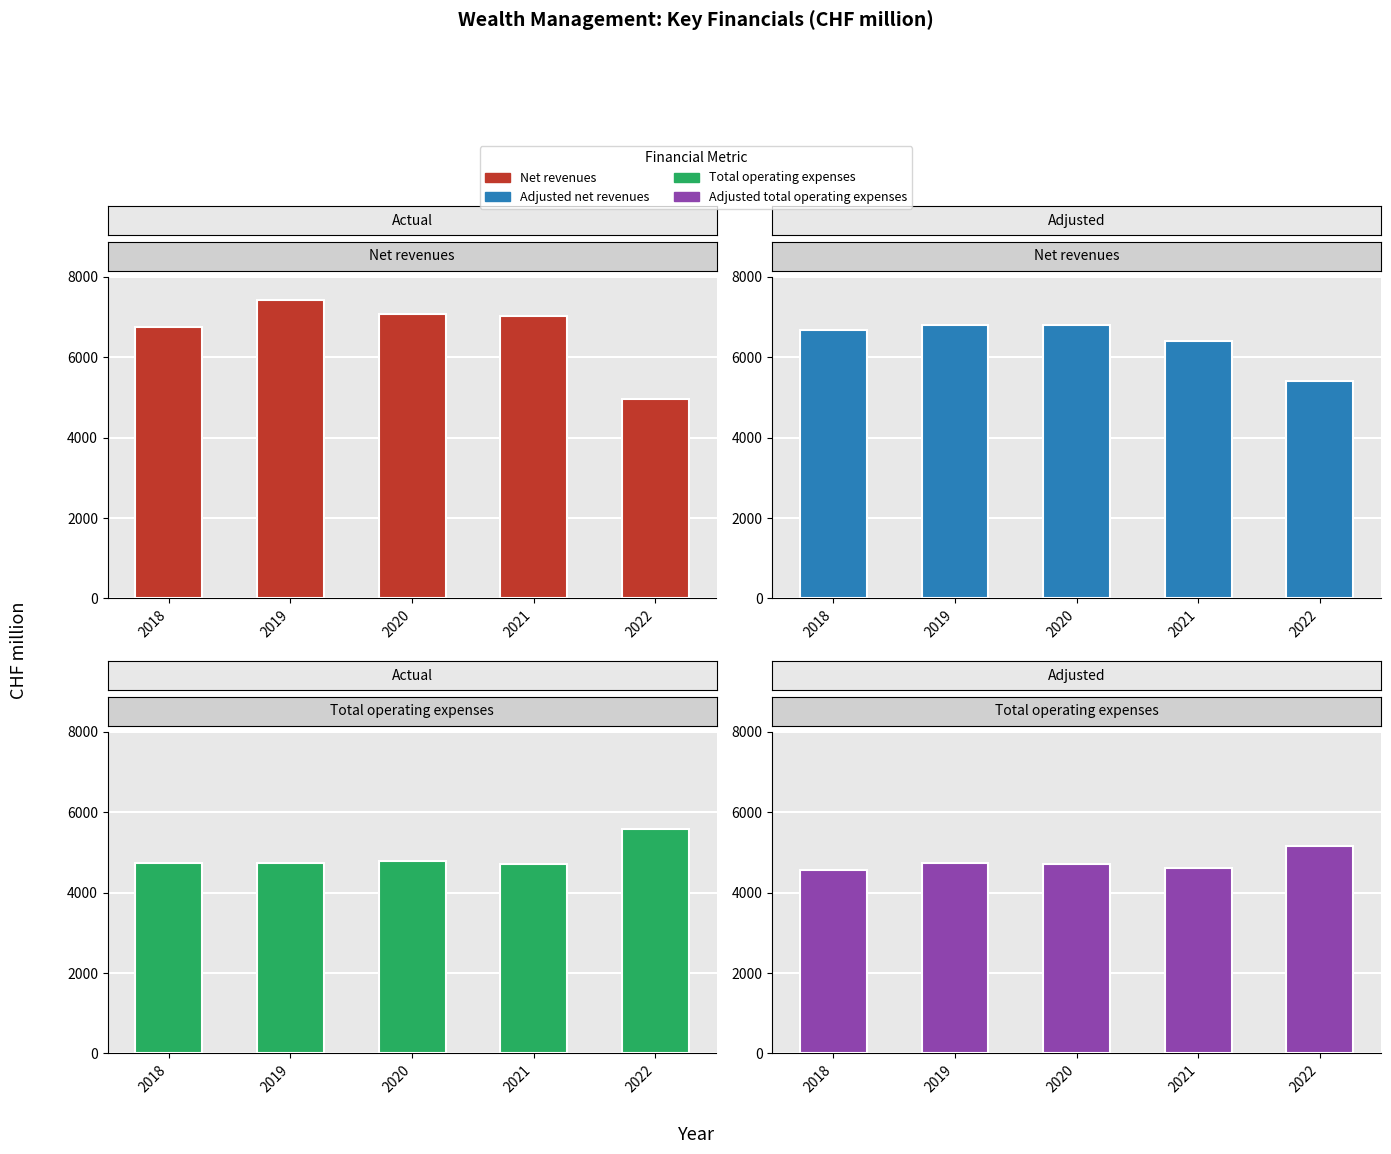

The value of Net revenues at 2022 is 4952. True or false?

True